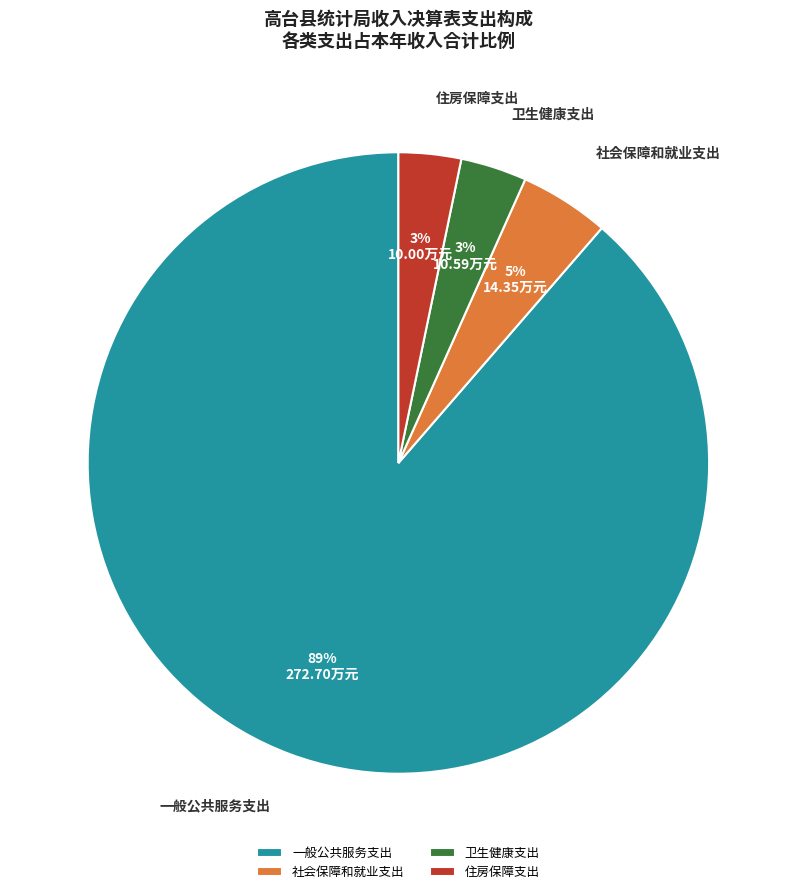

Is it true that 一般公共服务支出 is 99% of the pie?

False